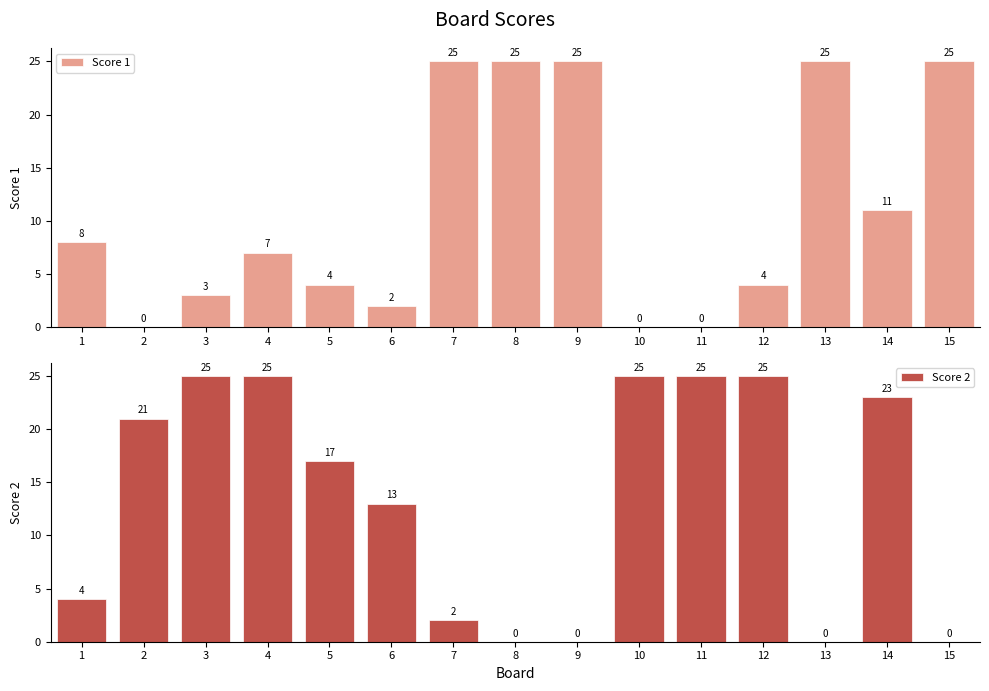

At which label does Score 1 reach its minimum?

2